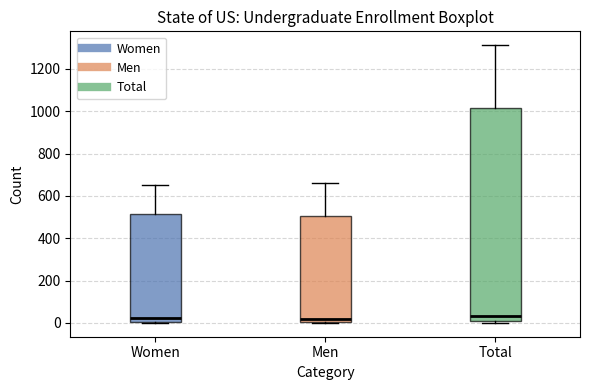

Where does the median line of the box for Total sit on the y-axis? The values are not printed on the chart, so give them approximately, as read against the axis.

40